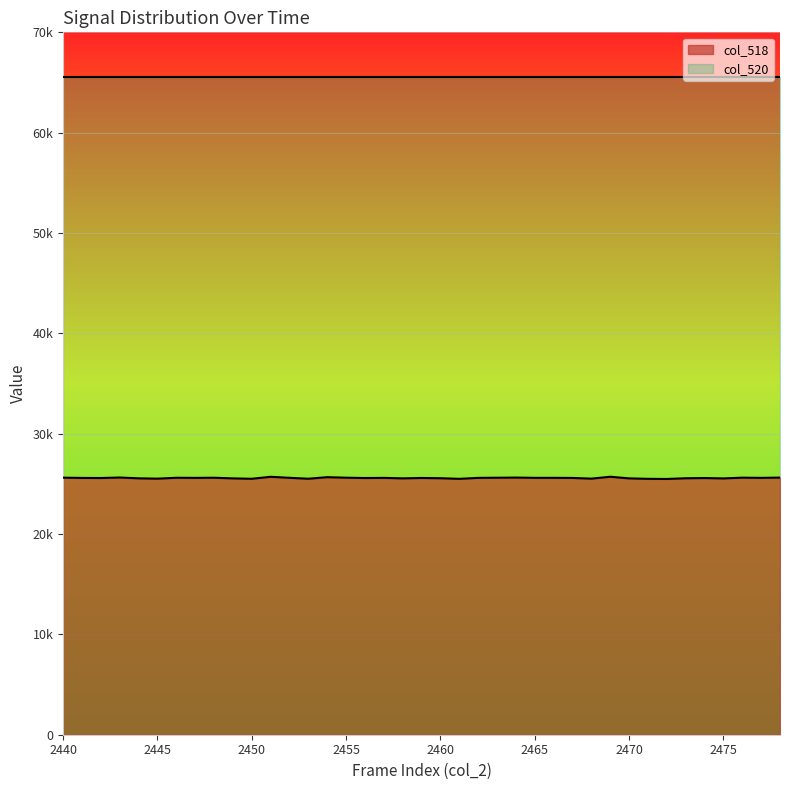

At which category does the data reach its first local peak?

2443